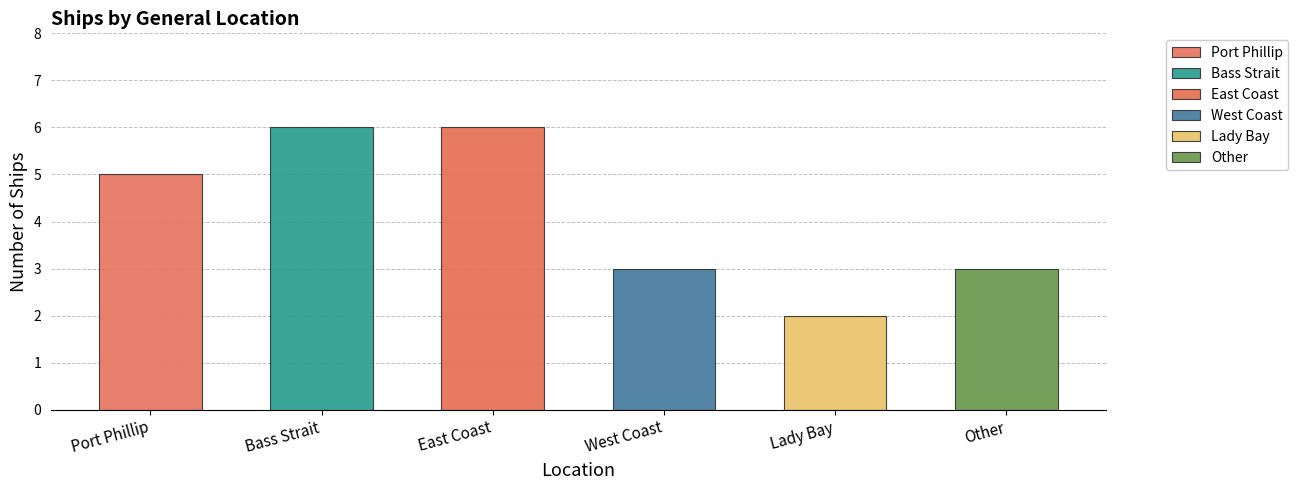

List the labels in order of value, smallest first.

Lady Bay, West Coast, Other, Port Phillip, Bass Strait, East Coast